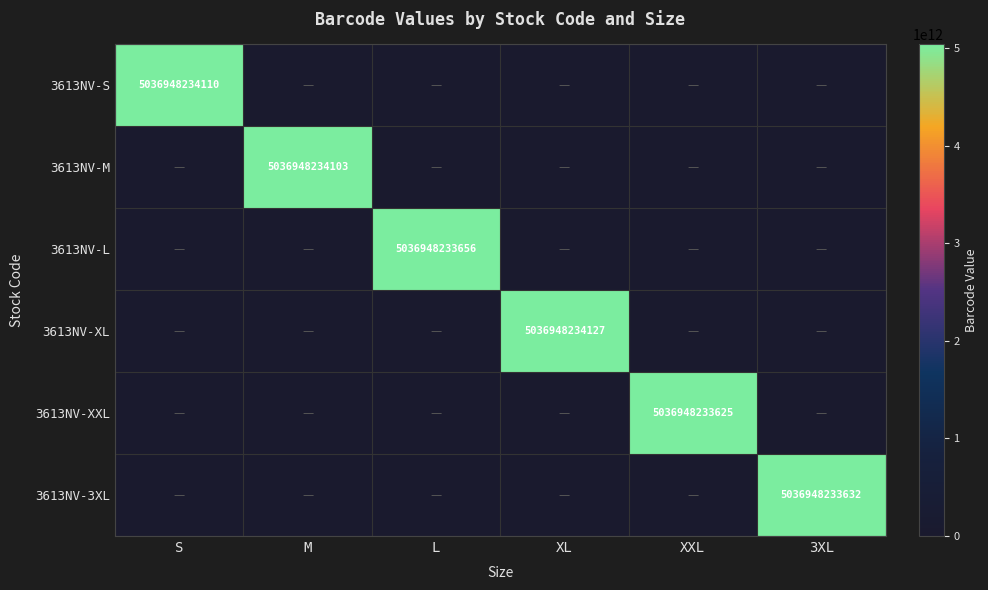

True or false: 3613NV-S has a value of 5036948234110 at S.

True